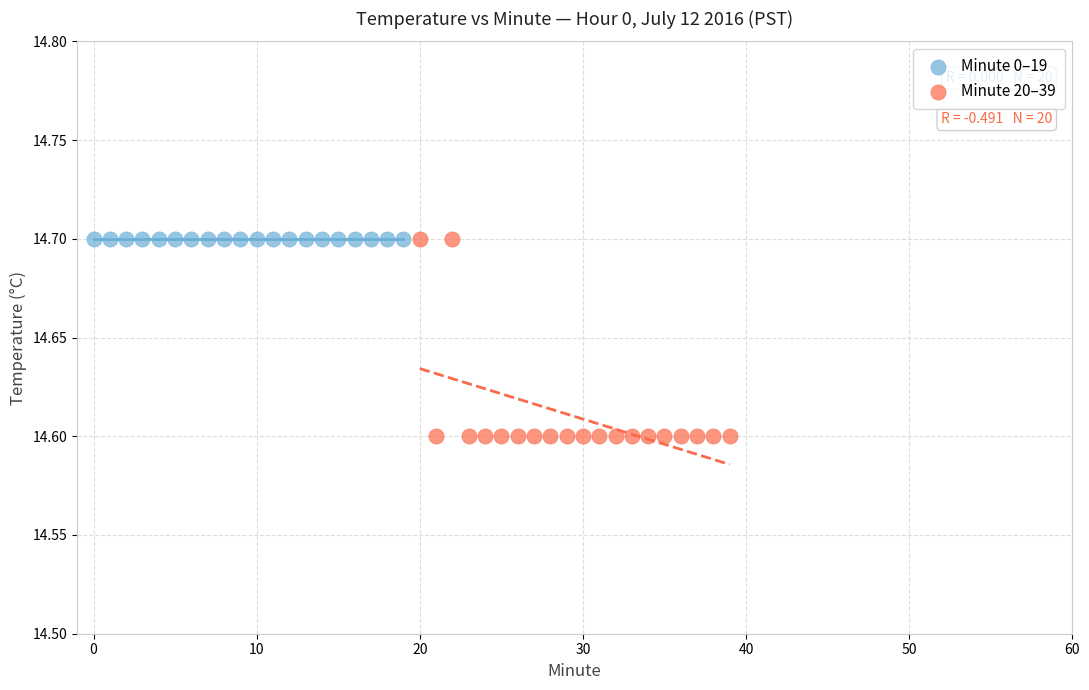

Which series reaches the minimum Y coordinate?

Minute 20–39